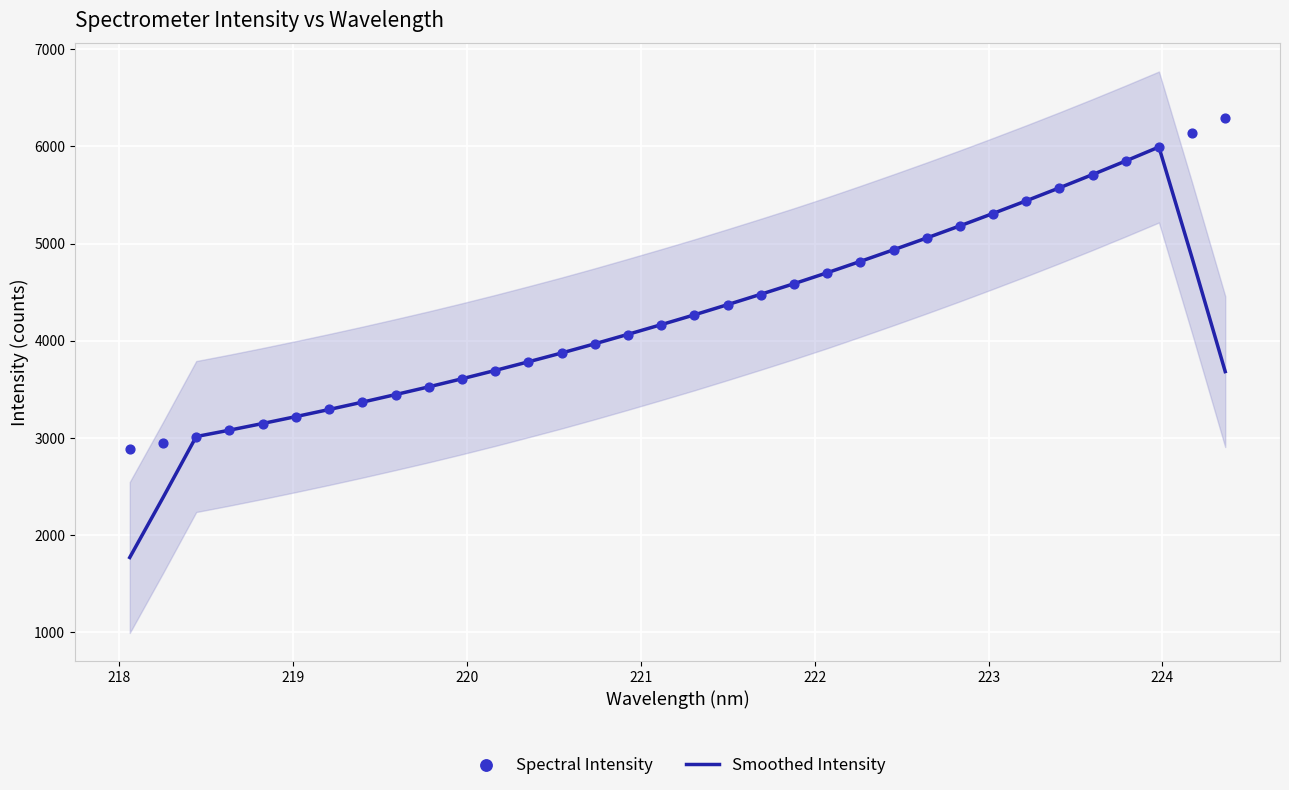

What are all the series names shown in the legend?

Smoothed Intensity, Spectral Intensity